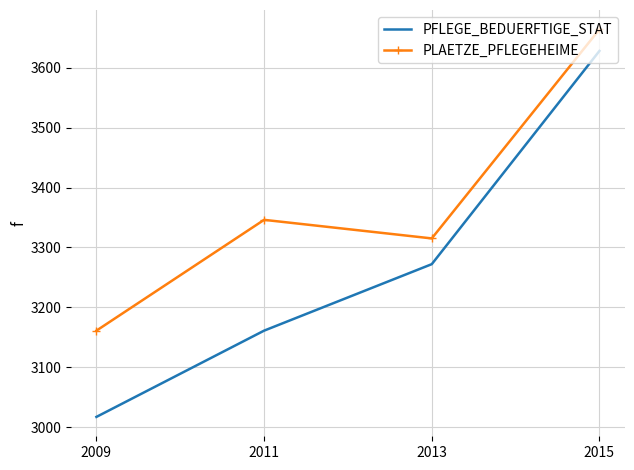

True or false: PFLEGE_BEDUERFTIGE_STAT and PLAETZE_PFLEGEHEIME intersect in this chart.

False